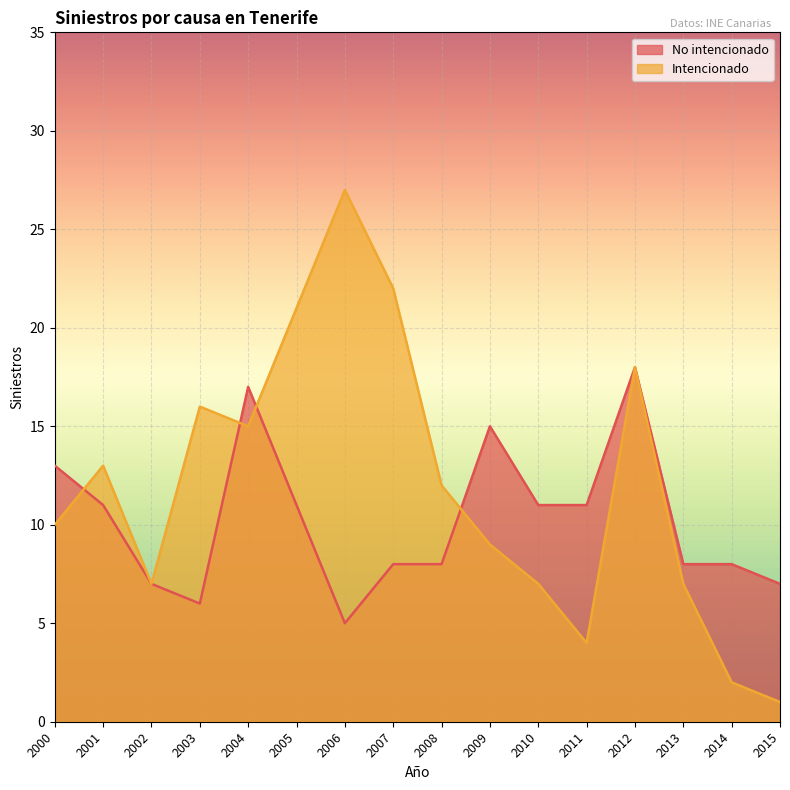

What is the minimum value for No intencionado?

5